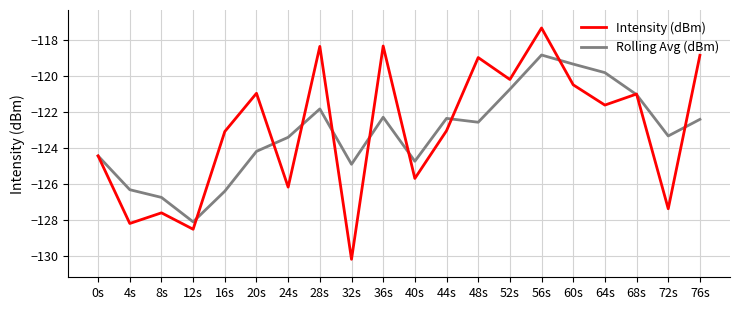

Which series has the largest total across all categories?

Intensity (dBm)